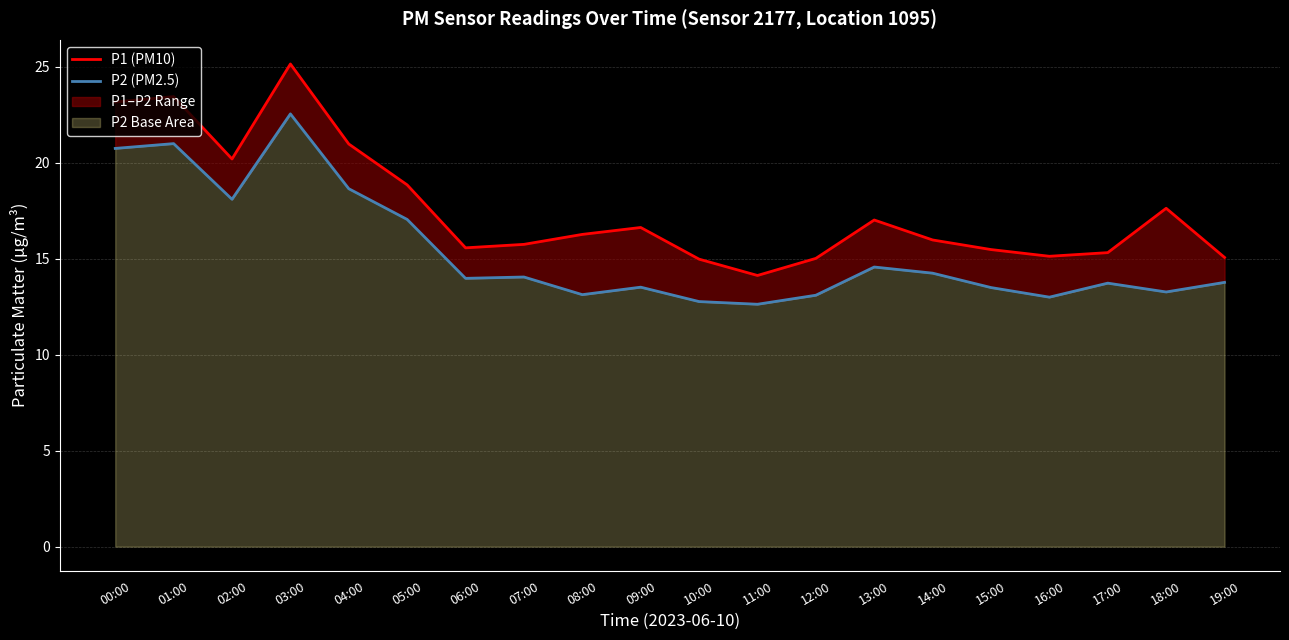

True or false: P2 (PM2.5) has a value of 33.2 at 04:00.

False